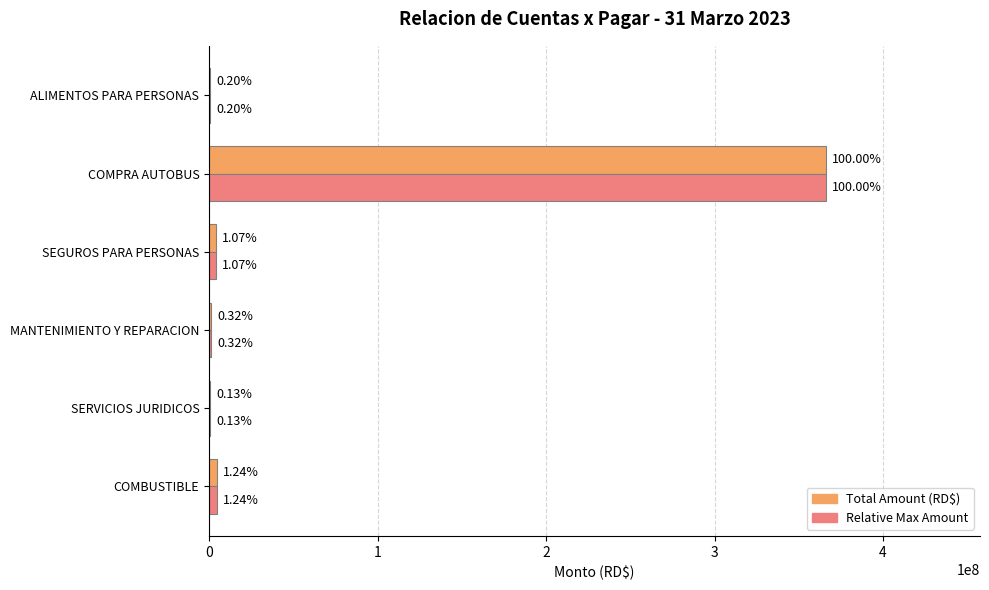

What are all the series names shown in the legend?

Total Amount (RD$), Relative Max Amount